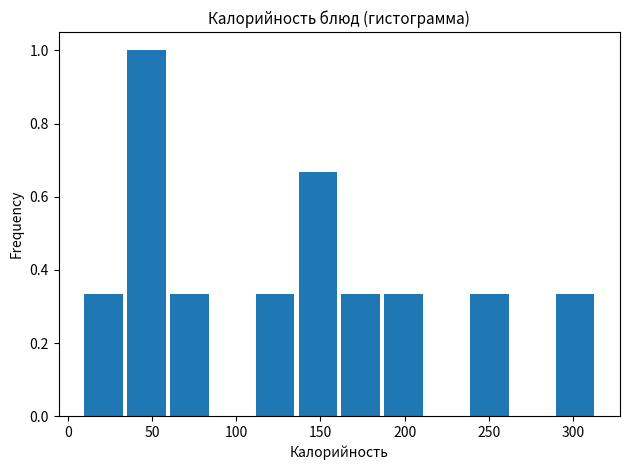

Which range on the x-axis has the tallest bar?

35 to 60